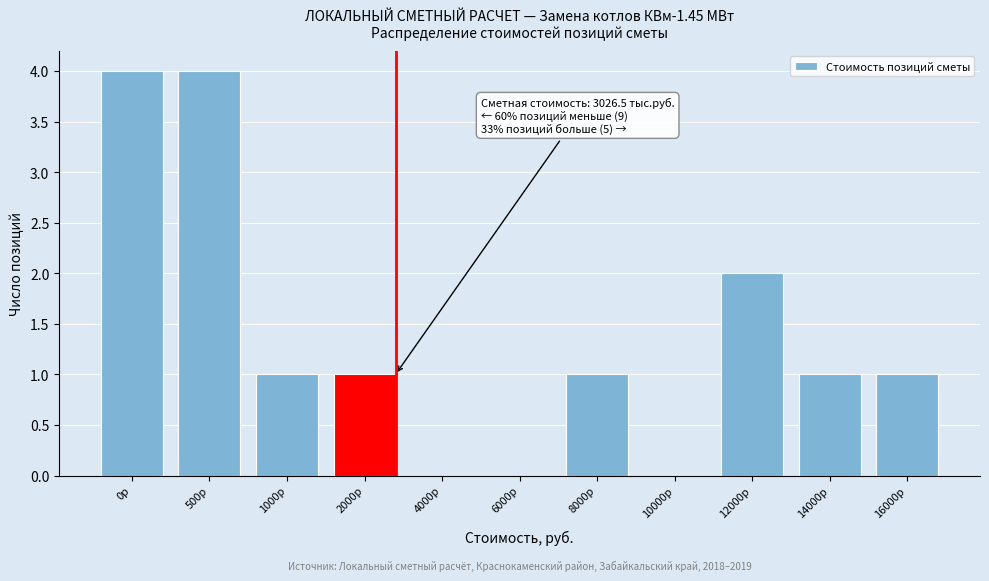

Reading left to right, transcribe all the data shown in this chart.

0р=4	500р=4	1000р=1	2000р=1	4000р=0	6000р=0	8000р=1	10000р=0	12000р=2	14000р=1	16000р=1